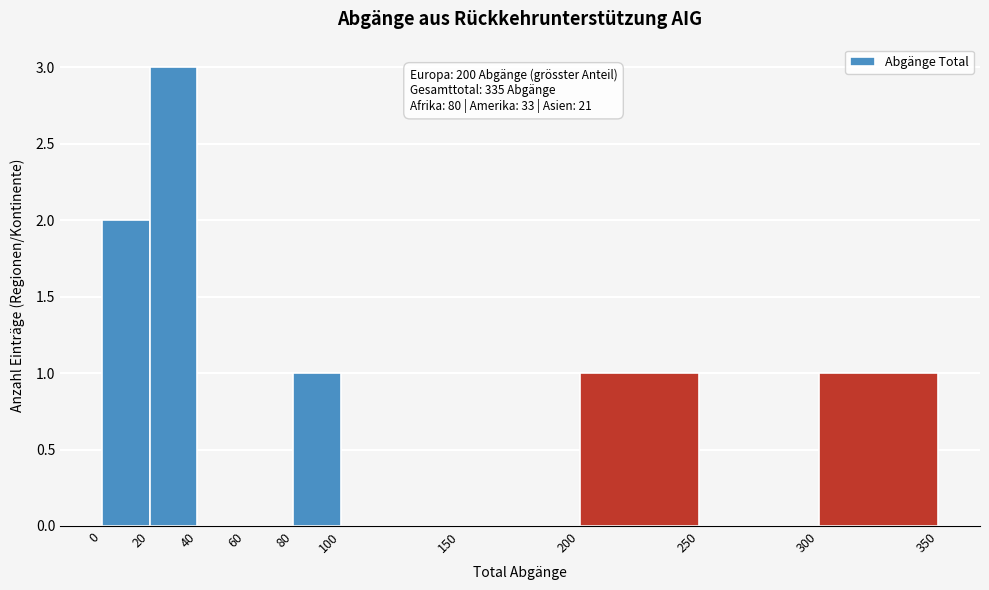

Which range on the x-axis has the tallest bar?

20 to 40